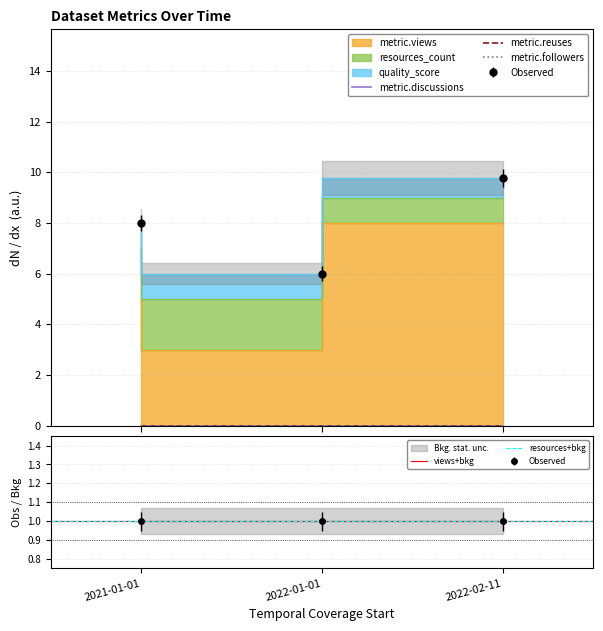

Does the chart display data point markers on the line(s)?

No